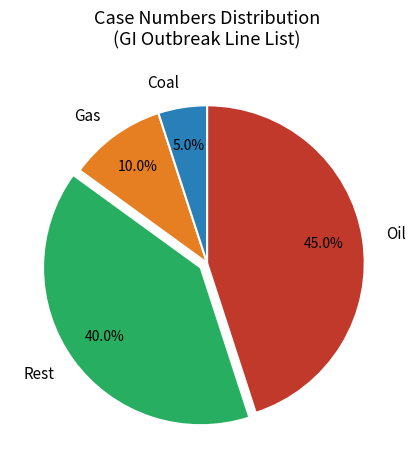

Count the number of slices in the pie.

4